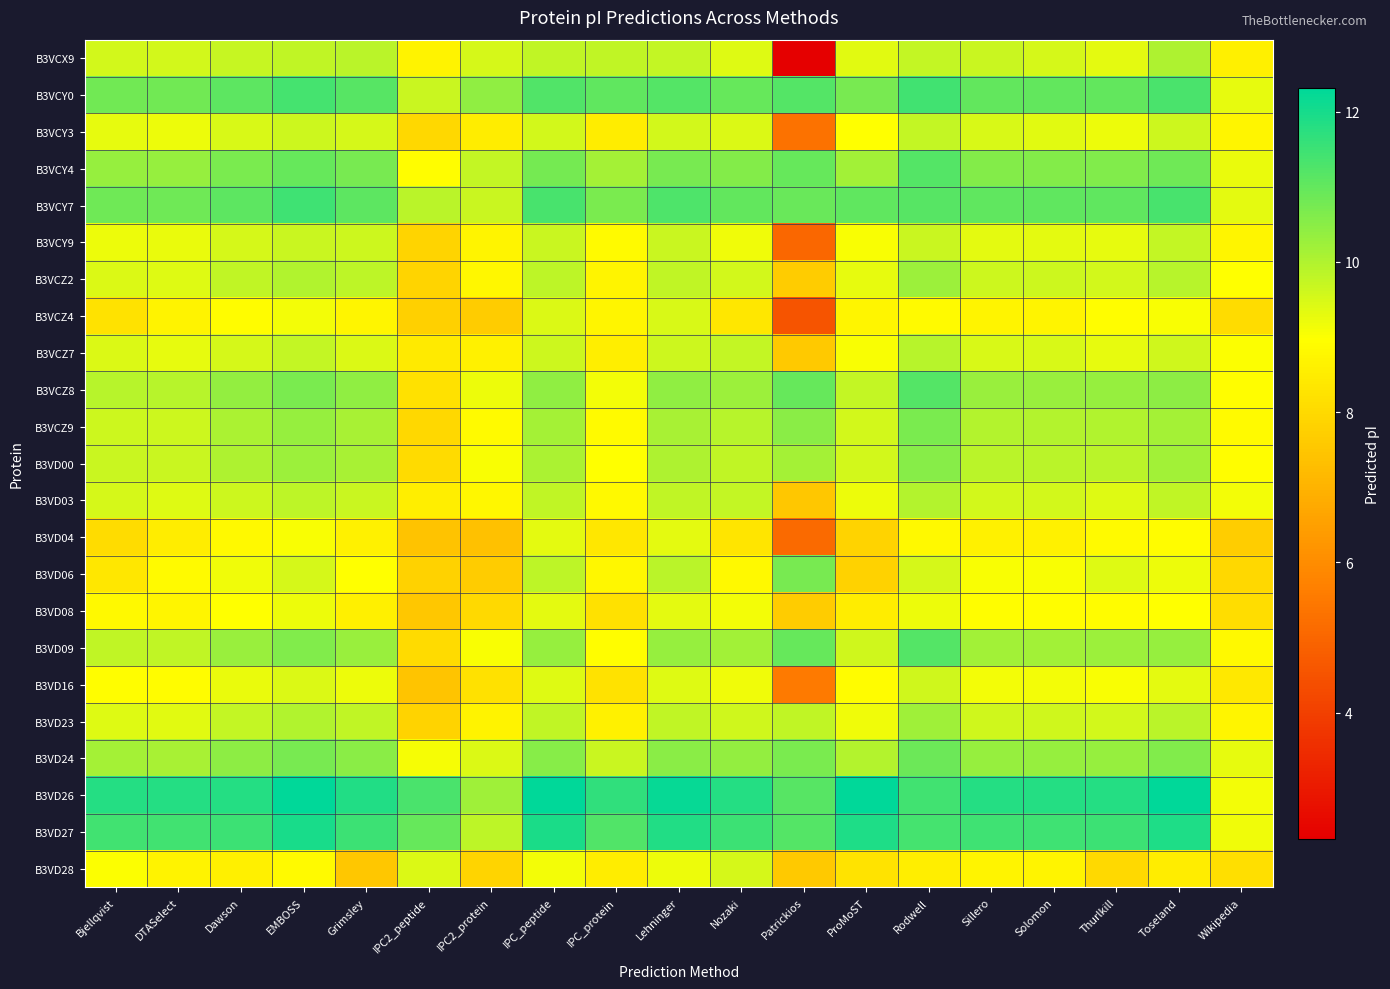

Which has a higher value, Patrickios or Nozaki?

Nozaki